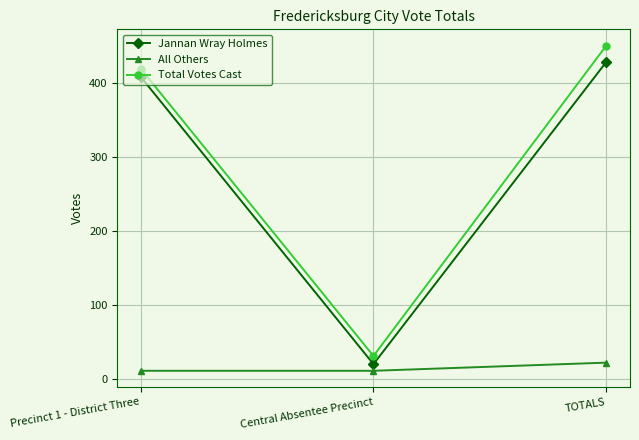

How many categories are shown in the chart?

3